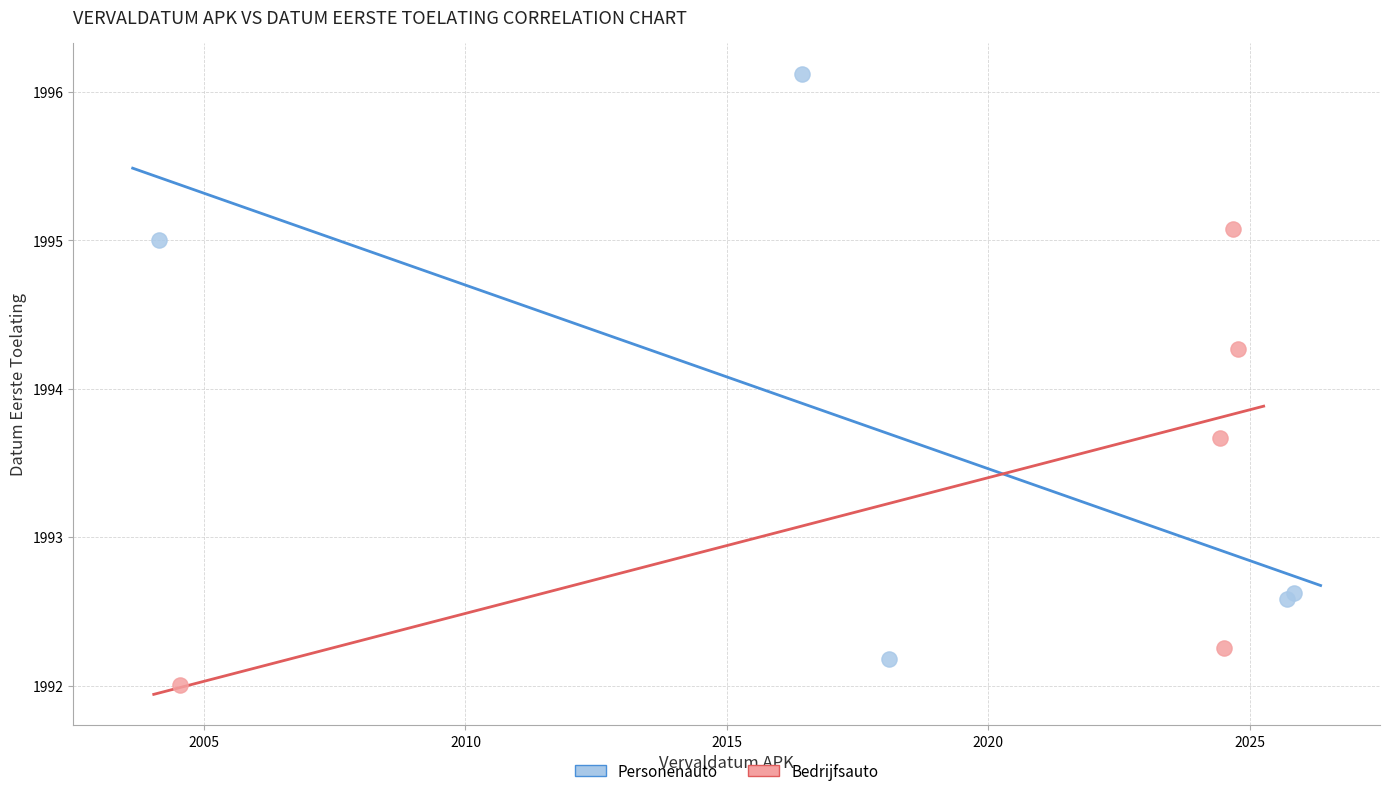

Which series has the largest Y range (max minus min)?

Personenauto